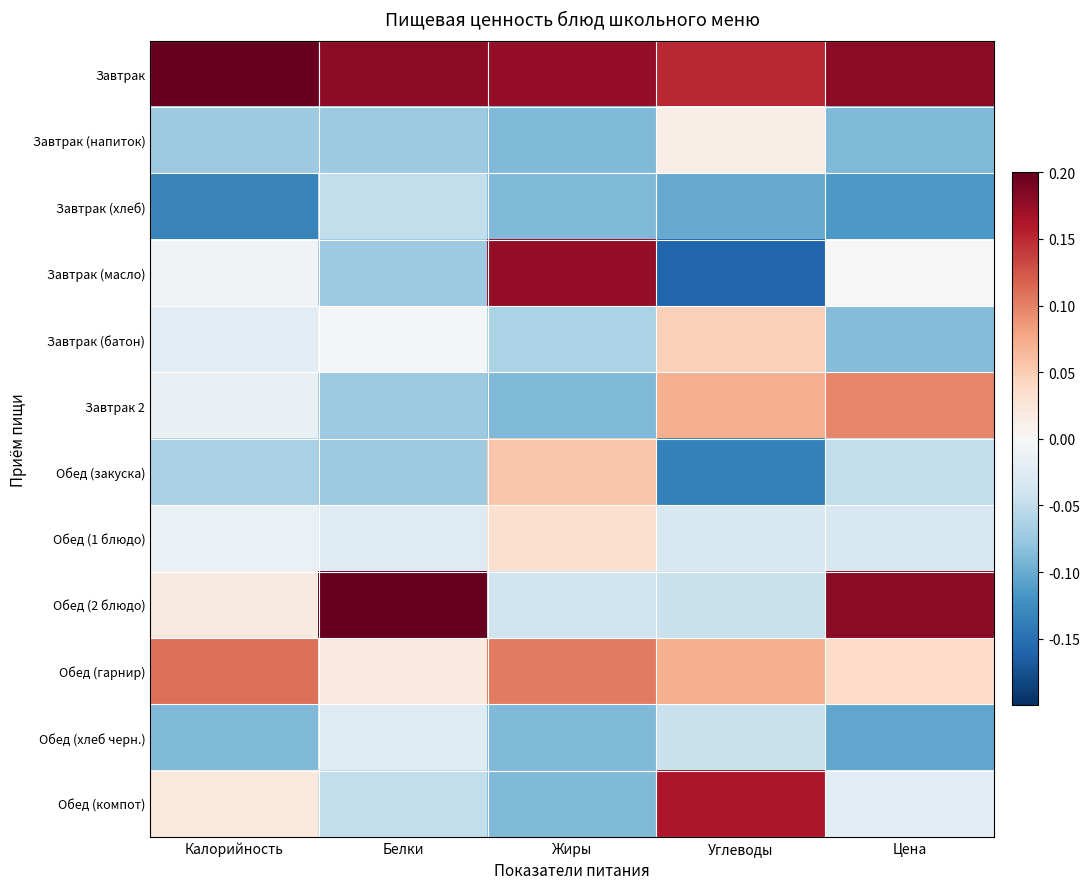

Reading right to left, what are all the values shown in this chart?

Завтрак: Цена=0.2	Углеводы=0.2	Жиры=0.2	Белки=0.2	Калорийность=0.3
Завтрак (напиток): Цена=-0.1	Углеводы=0.0	Жиры=-0.1	Белки=-0.1	Калорийность=-0.1
Завтрак (хлеб): Цена=-0.1	Углеводы=-0.1	Жиры=-0.1	Белки=-0.0	Калорийность=-0.1
Завтрак (масло): Цена=0.0	Углеводы=-0.2	Жиры=0.2	Белки=-0.1	Калорийность=-0.0
Завтрак (батон): Цена=-0.1	Углеводы=0.0	Жиры=-0.1	Белки=-0.0	Калорийность=-0.0
Завтрак 2: Цена=0.1	Углеводы=0.1	Жиры=-0.1	Белки=-0.1	Калорийность=-0.0
Обед (закуска): Цена=-0.0	Углеводы=-0.1	Жиры=0.1	Белки=-0.1	Калорийность=-0.1
Обед (1 блюдо): Цена=-0.0	Углеводы=-0.0	Жиры=0.0	Белки=-0.0	Калорийность=-0.0
Обед (2 блюдо): Цена=0.2	Углеводы=-0.0	Жиры=-0.0	Белки=0.2	Калорийность=0.0
Обед (гарнир): Цена=0.0	Углеводы=0.1	Жиры=0.1	Белки=0.0	Калорийность=0.1
Обед (хлеб черн.): Цена=-0.1	Углеводы=-0.0	Жиры=-0.1	Белки=-0.0	Калорийность=-0.1
Обед (компот): Цена=-0.0	Углеводы=0.2	Жиры=-0.1	Белки=-0.0	Калорийность=0.0